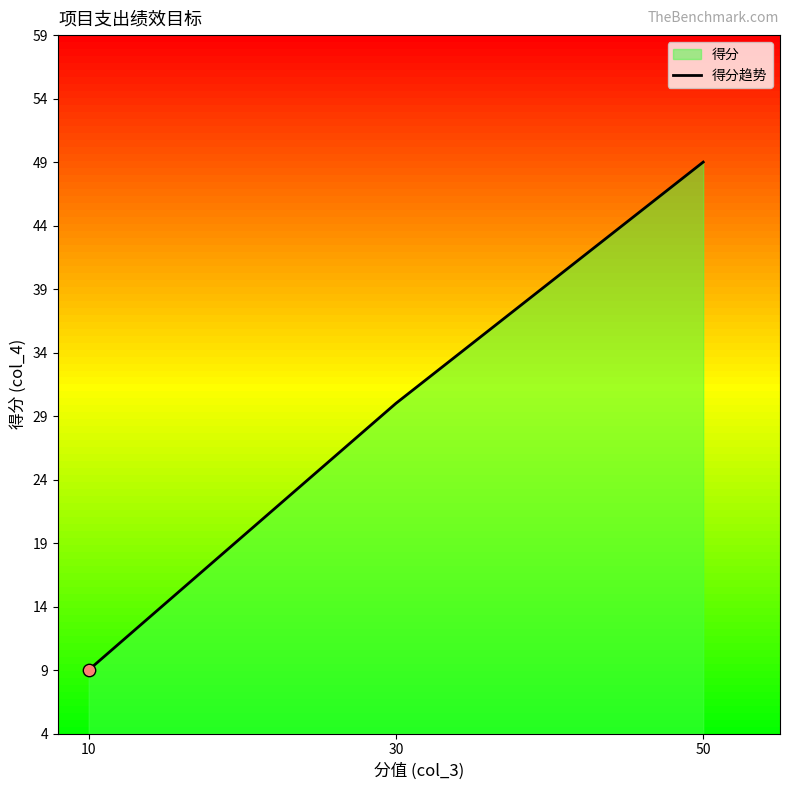

Between 30 and 10, which is larger?

30